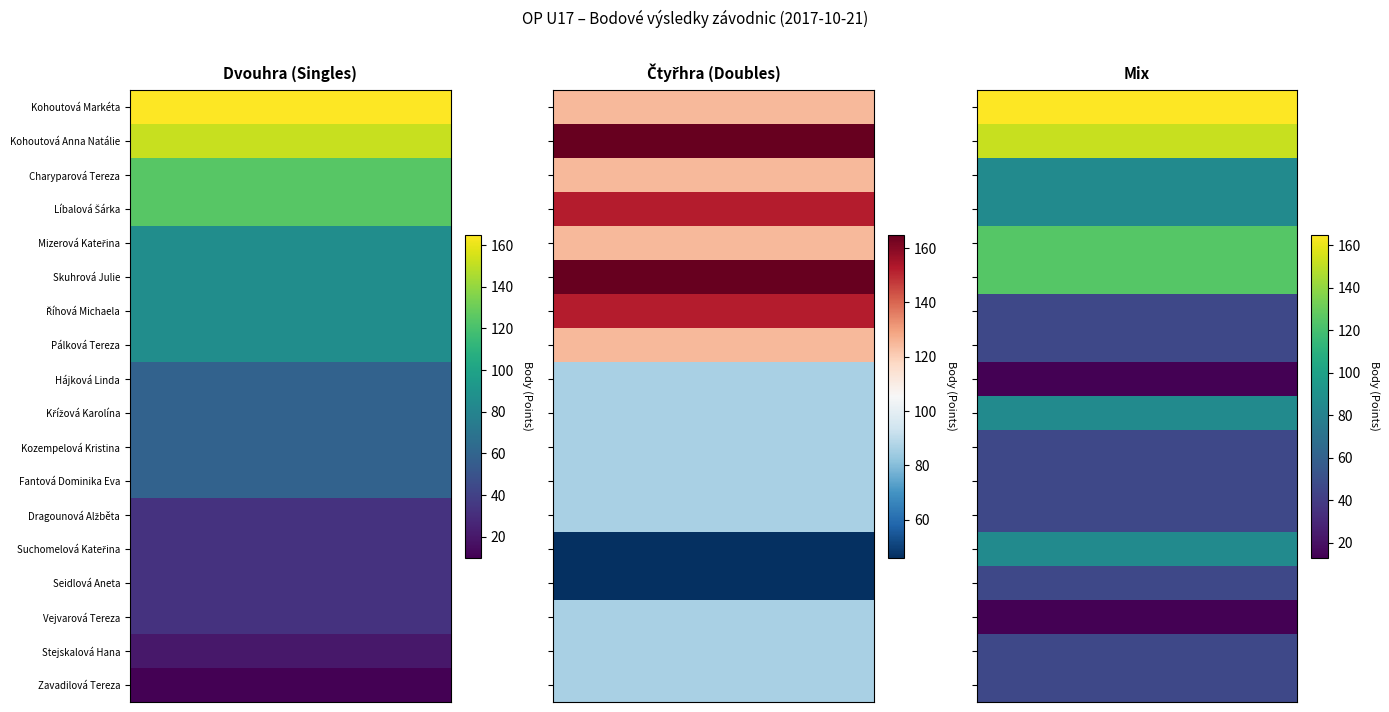

How many Mizerová Kateřina values are between 86 and 125?

3